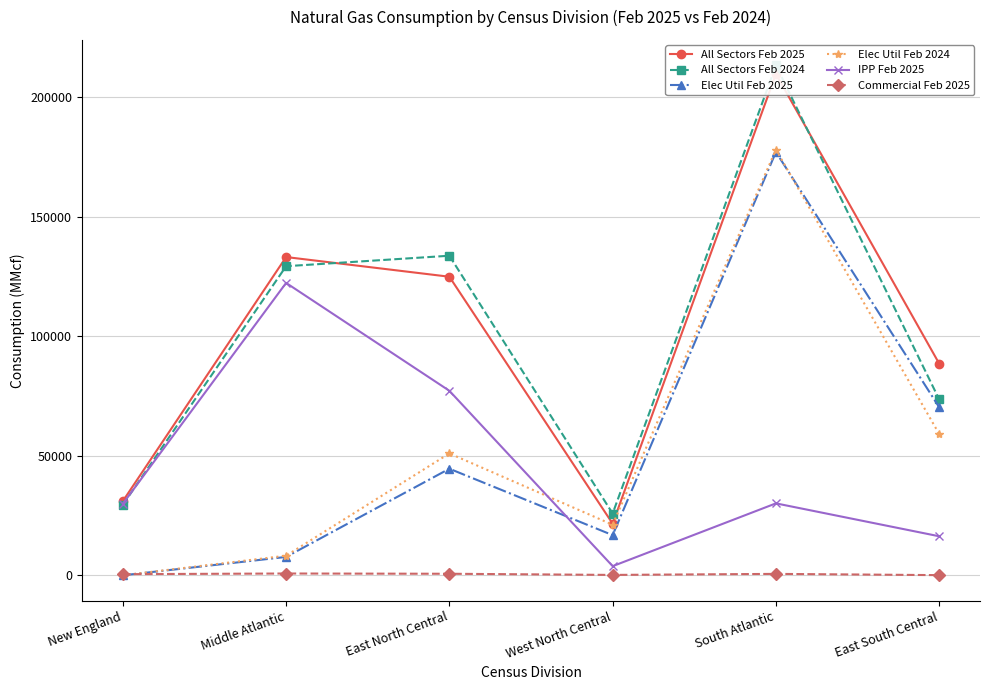

Between New England and East North Central, which series saw the biggest shift?

All Sectors Feb 2024